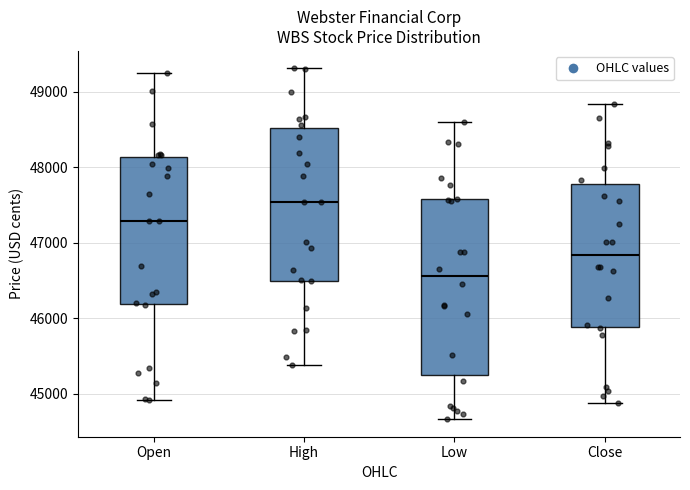

Comparing the boxes themselves (not the whiskers), which one is the tallest?

Low